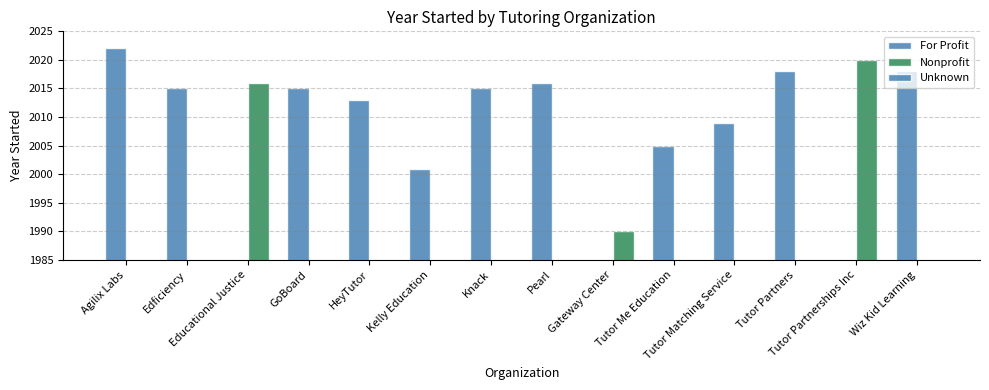

Which series changed the most between Edficiency and Tutor Partners?

For Profit